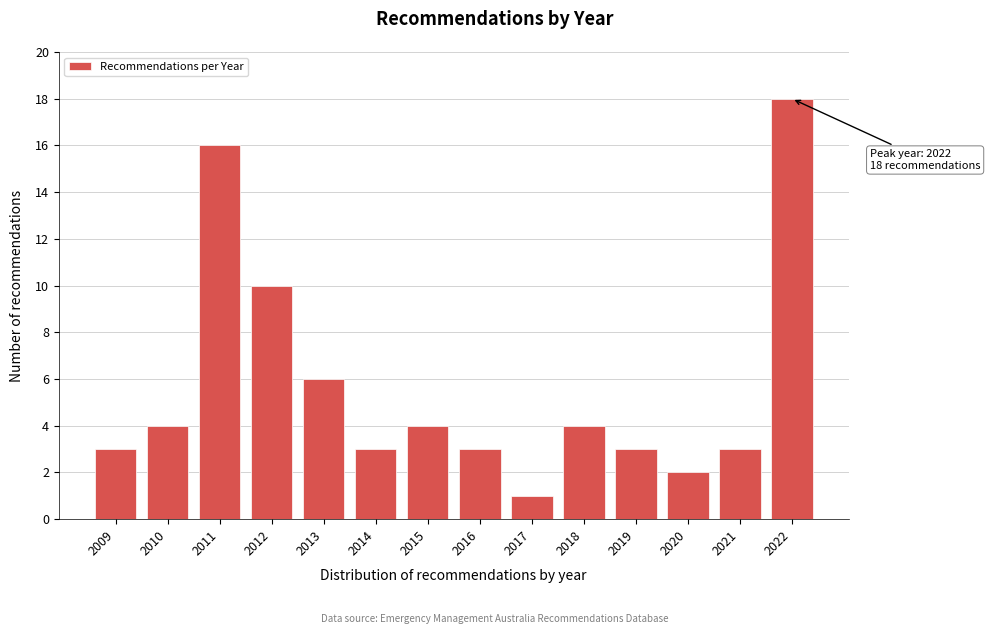

Reading left to right, list all the values displayed in this chart.

2009=3	2010=4	2011=16	2012=10	2013=6	2014=3	2015=4	2016=3	2017=1	2018=4	2019=3	2020=2	2021=3	2022=18